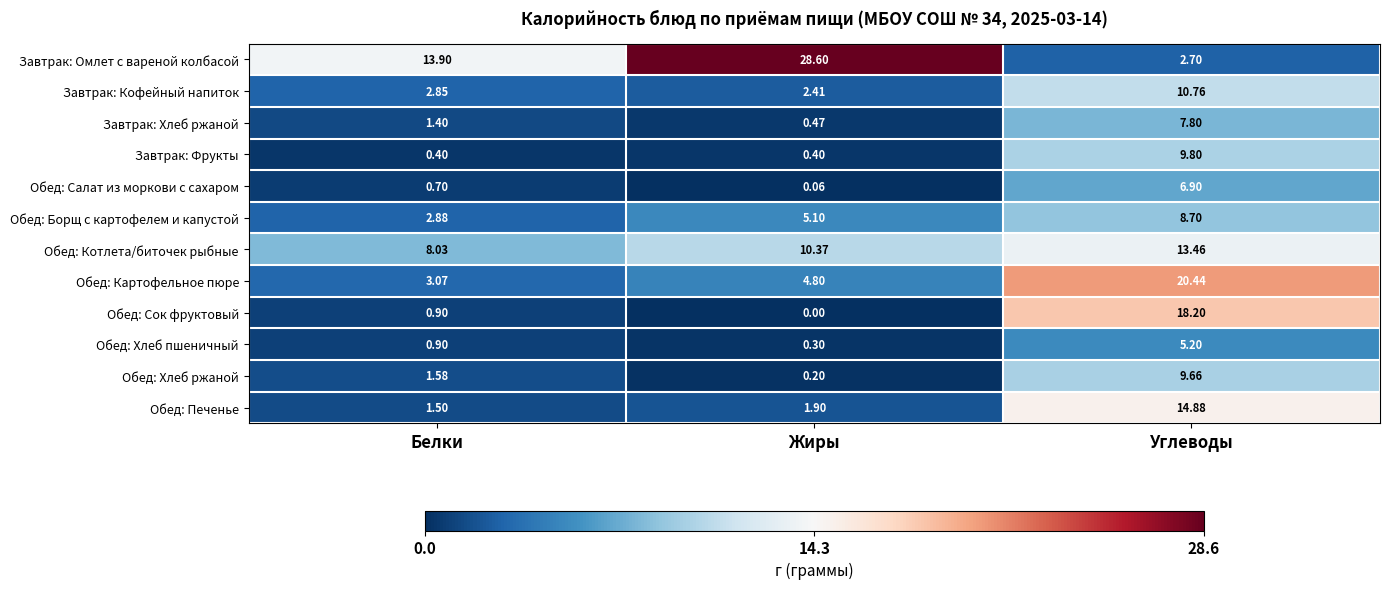

What is the difference between the highest and lowest values at Углеводы?

17.7